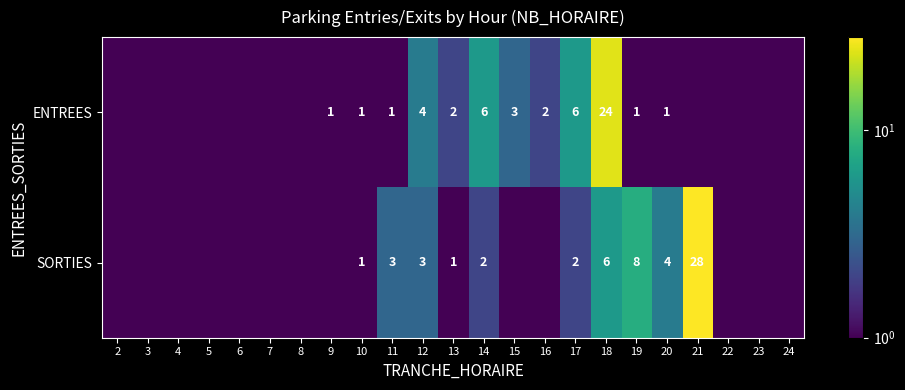

Is the value of ENTREES at 14 greater than the value of SORTIES at 14?

Yes